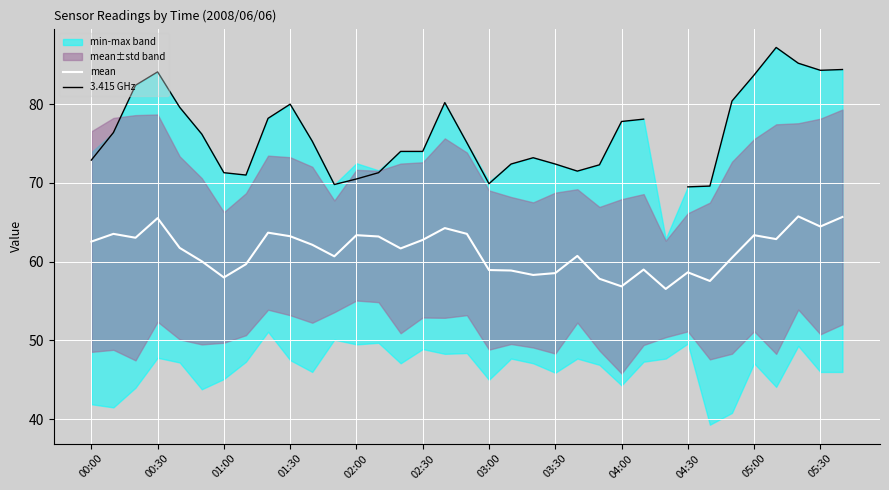

The value of 3.415 GHz at 02:00 is 115.2. True or false?

False